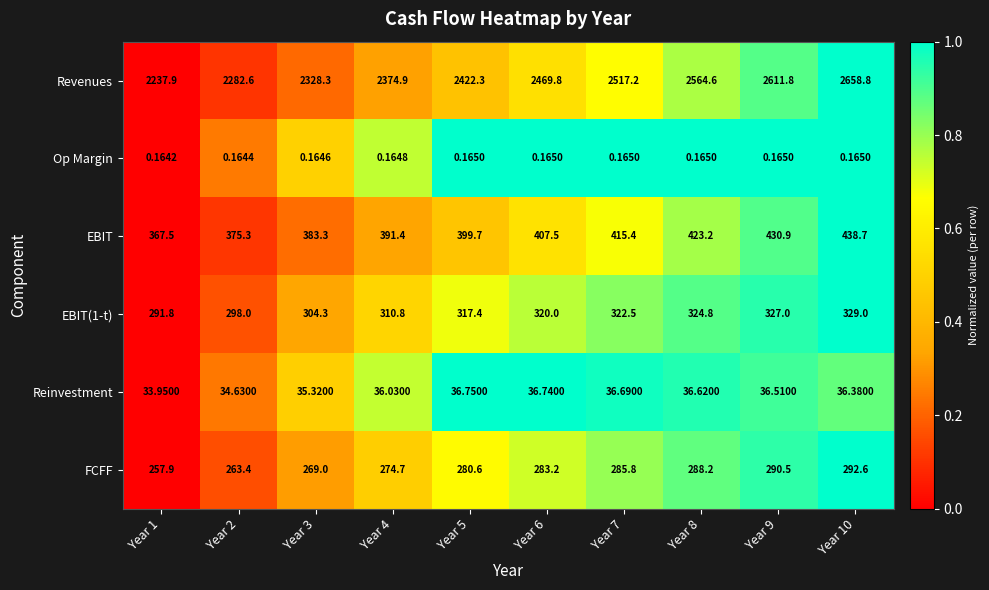

Is the value of Op Margin at Year 2 greater than the value of Revenues at Year 5?

No